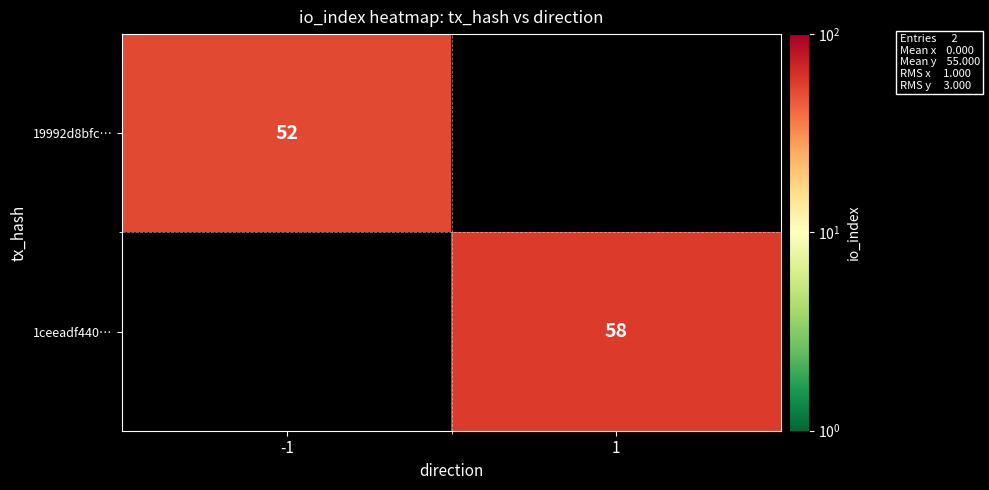

Is it true that 1ceeadf440… equals 79 at 1?

False